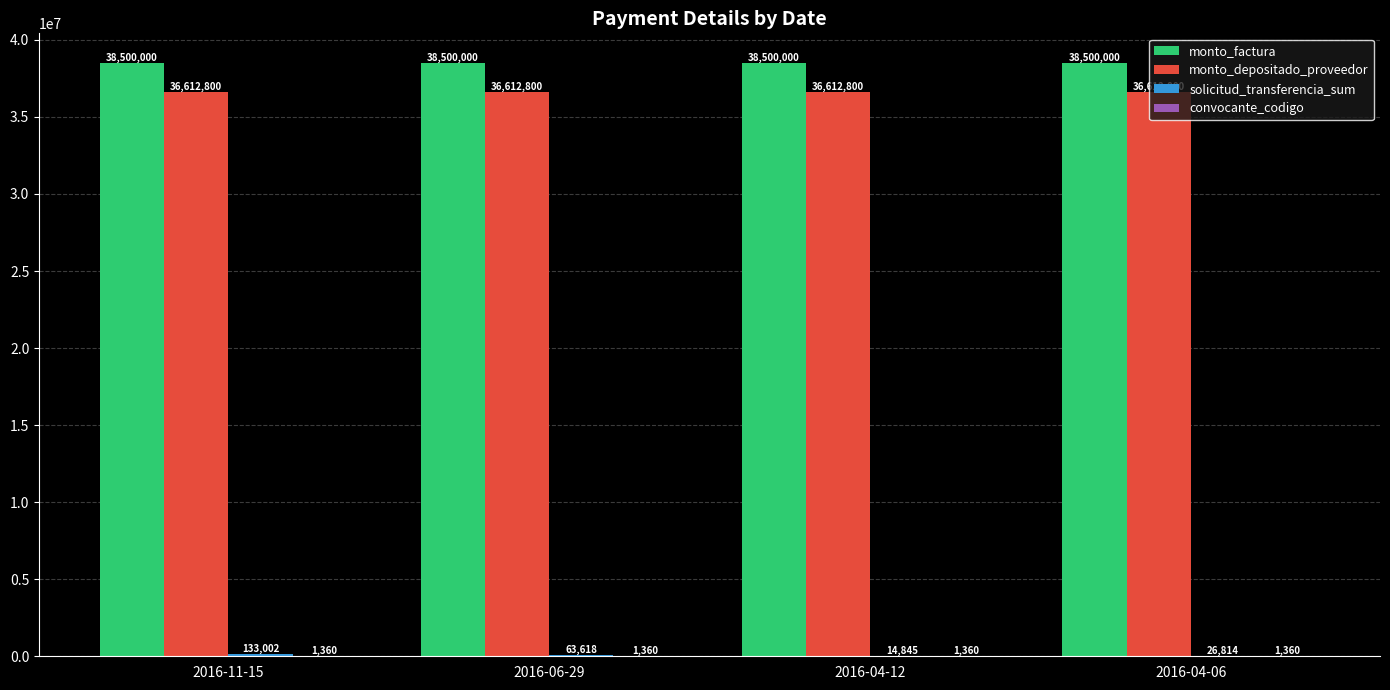

Which series has the largest total across all categories?

monto_factura